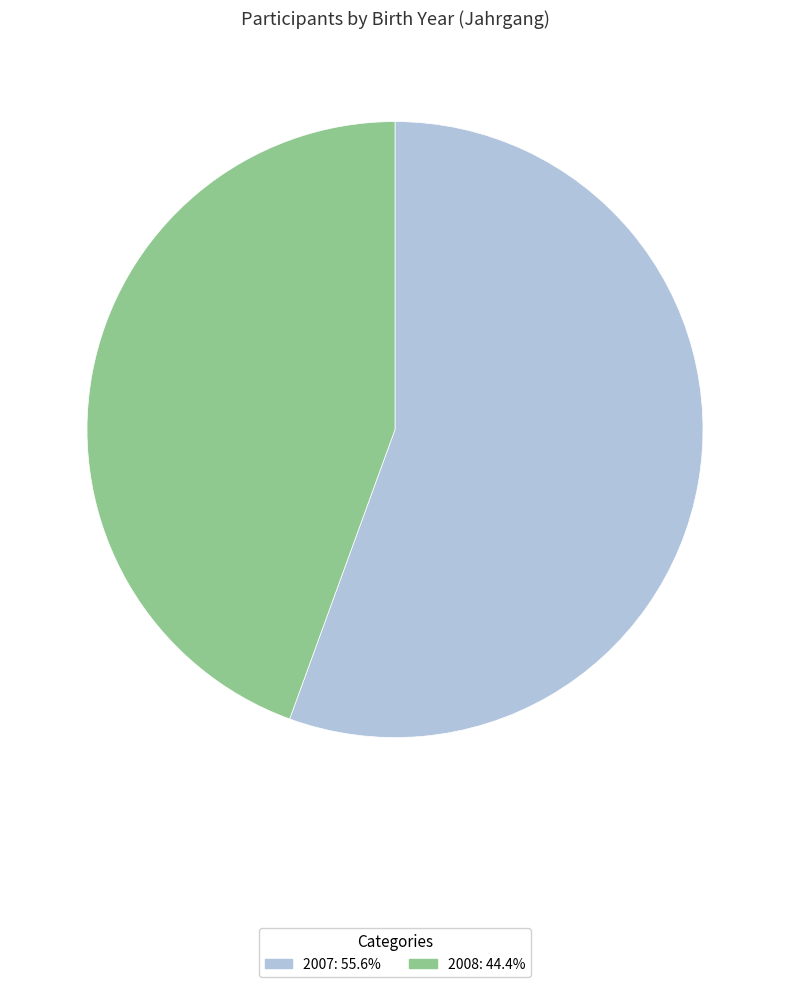

Which category has the biggest portion of the pie?

2007